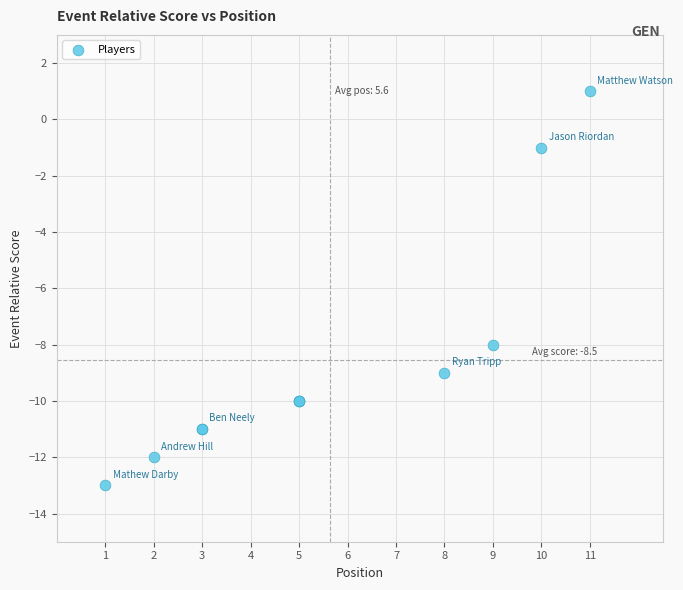

What Y value in the scatter plot is closest to -6?

-8